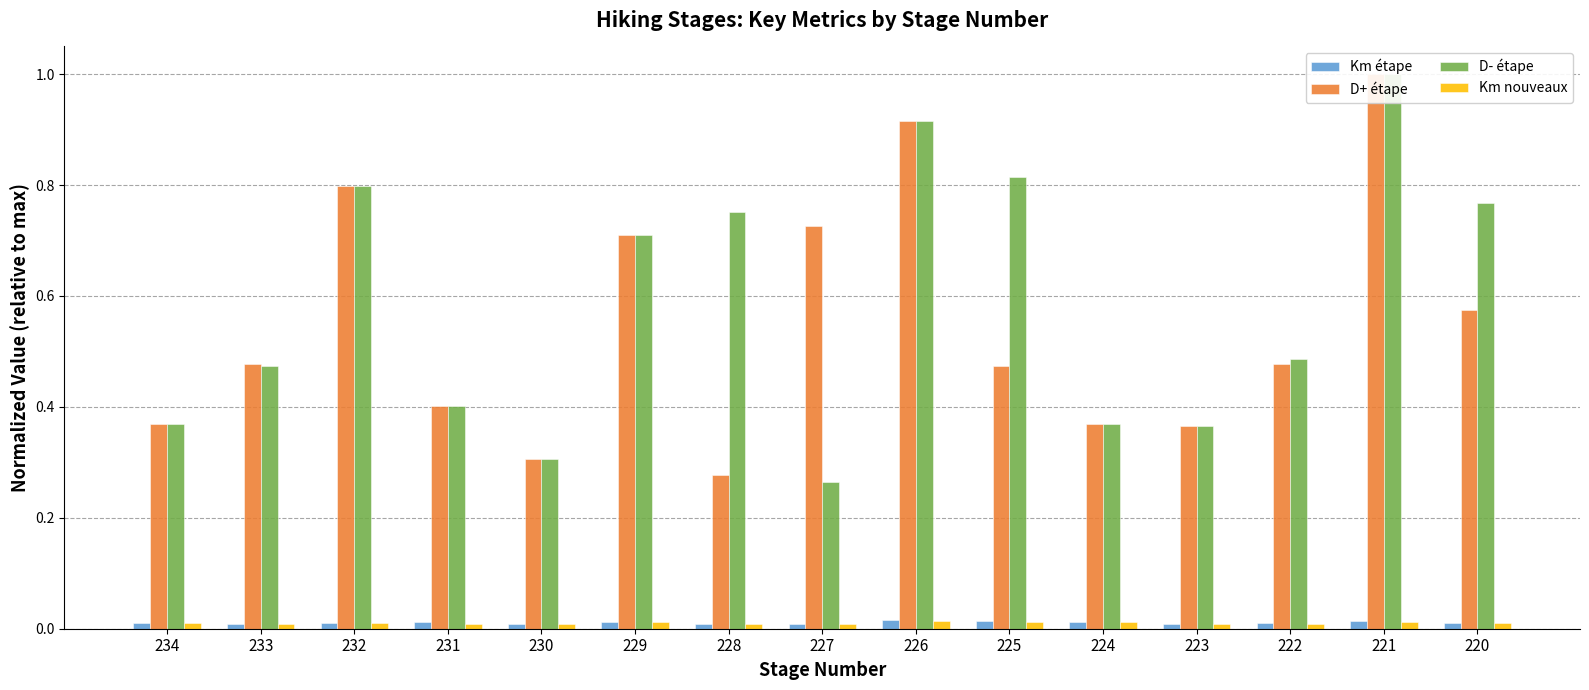

What are all the series names shown in the legend?

Km étape, D+ étape, D- étape, Km nouveaux